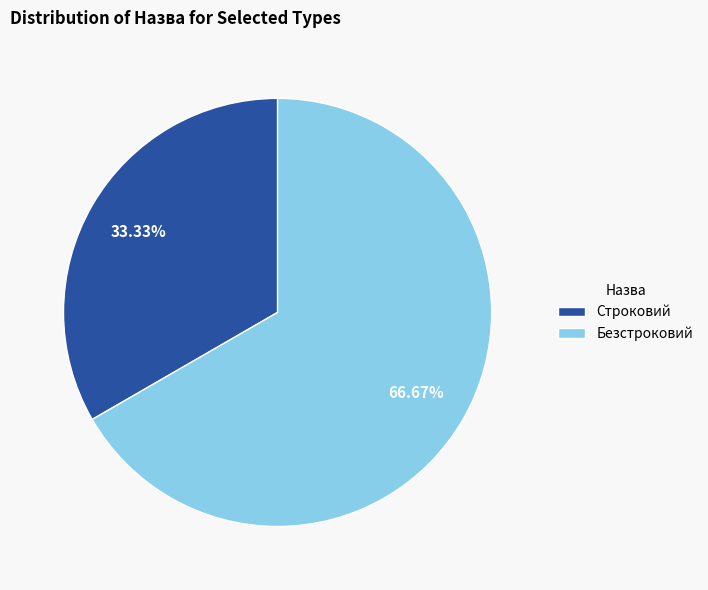

Which slice is the smallest?

Строковий